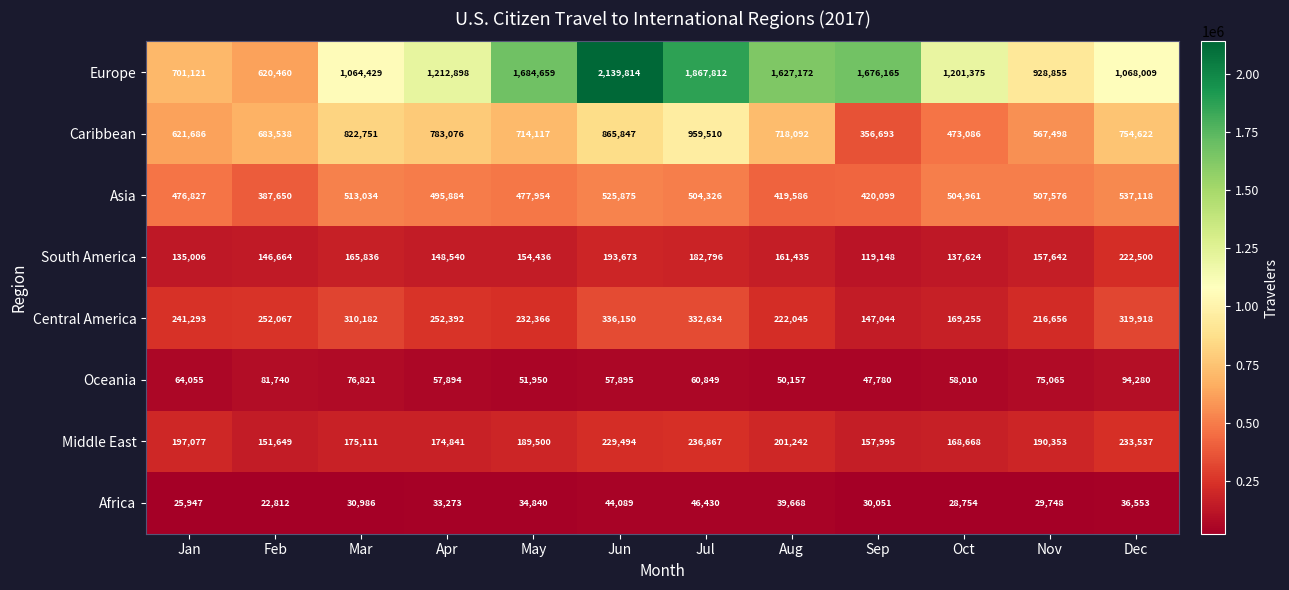

What is the sum of all Caribbean values?

8320516